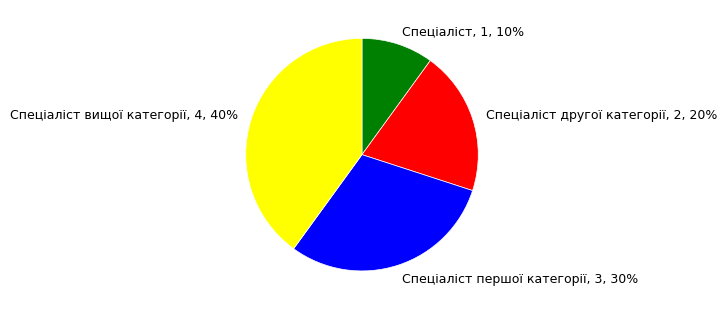

To the nearest percent, what percentage of the pie is Спеціаліст другої категорії, 2, 20%?

20%